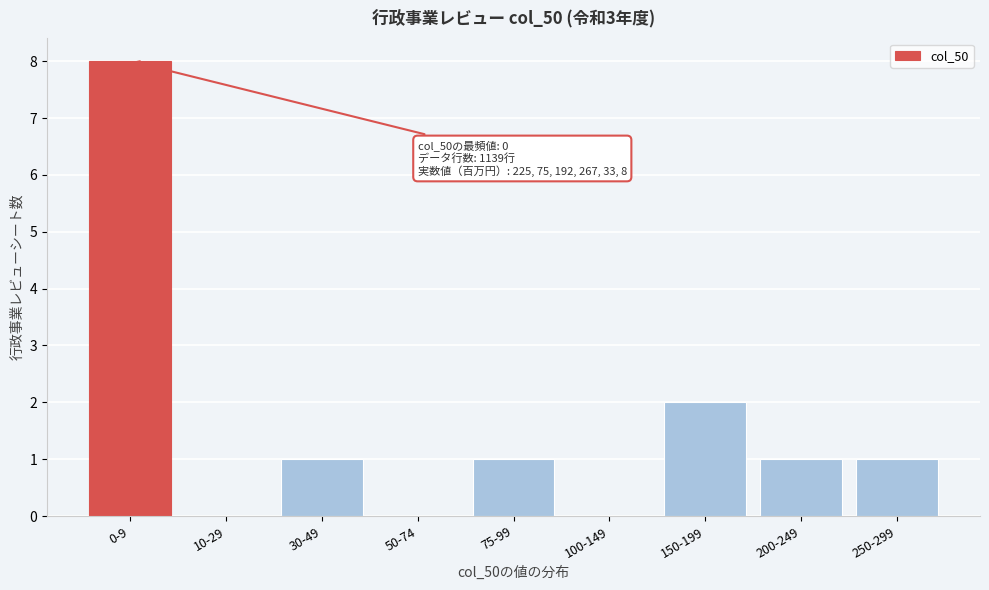

Reading right to left, what are all the values shown in this chart?

250-299=1	200-249=1	150-199=2	100-149=0	75-99=1	50-74=0	30-49=1	10-29=0	0-9=8